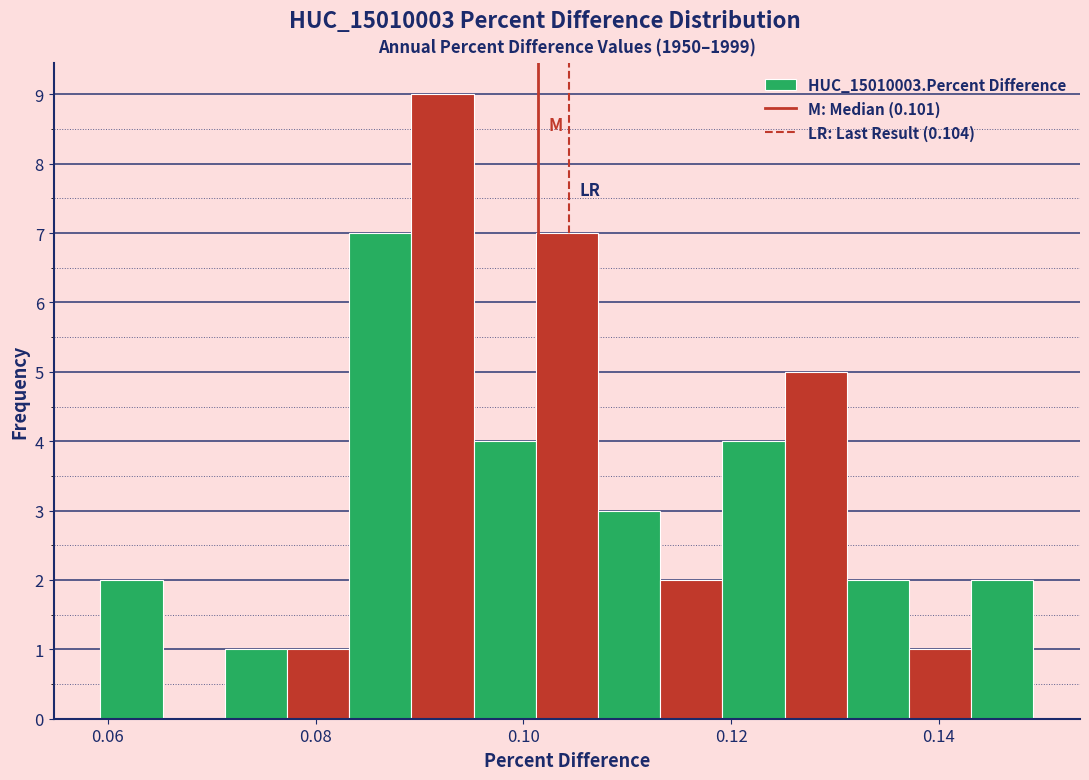

Read against the x-axis, roughly where is the centre of the tallest bar?

0.092